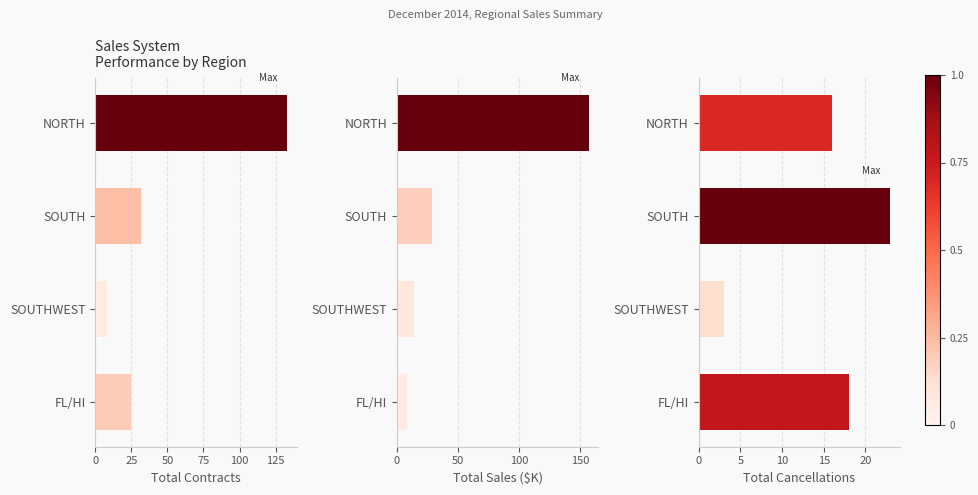

Is it true that Total Contracts equals 81.6 at 75?

False